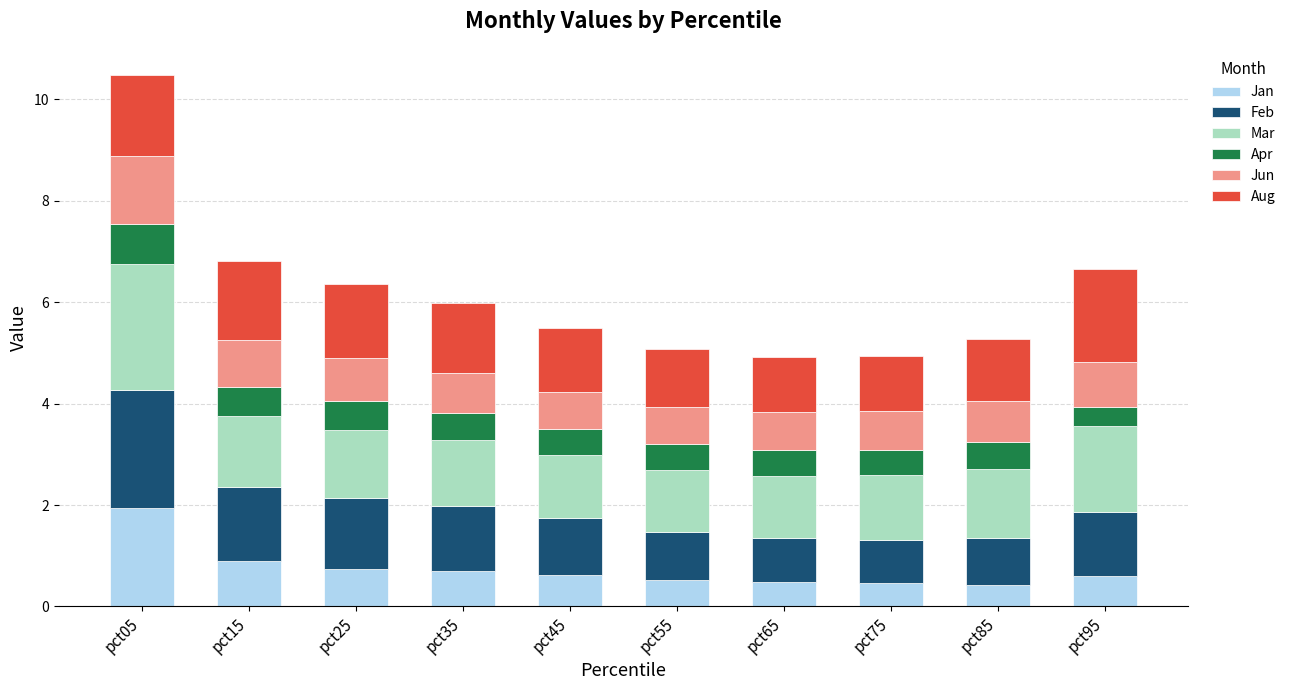

At which label does Jan reach its peak?

pct05